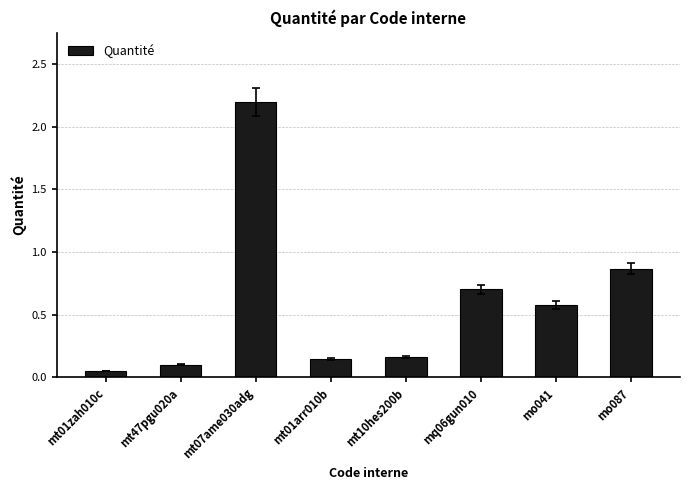

Which label corresponds to the largest value in the chart?

mt07ame030adg